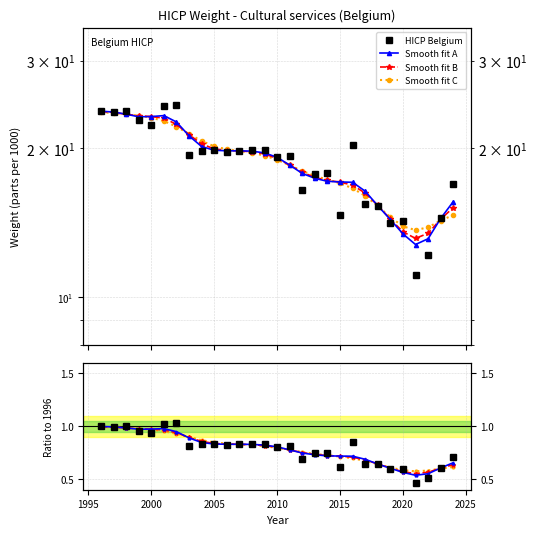

Reading left to right, extract all data points from this chart.

HICP Belgium: 1.0	1.0	1.0	1.0	0.9	1.0	1.0	0.8	0.8	0.8	0.8	0.8	0.8	0.8	0.8	0.8	0.7	0.7	0.7	0.6	0.9	0.6	0.6	0.6	0.6	0.5	0.5	0.6	0.7
Smooth fit A: 1.0	1.0	1.0	1.0	1.0	1.0	0.9	0.9	0.8	0.8	0.8	0.8	0.8	0.8	0.8	0.8	0.7	0.7	0.7	0.7	0.7	0.7	0.6	0.6	0.6	0.5	0.6	0.6	0.7
Smooth fit B: 1.0	1.0	1.0	1.0	1.0	1.0	0.9	0.9	0.9	0.8	0.8	0.8	0.8	0.8	0.8	0.8	0.8	0.7	0.7	0.7	0.7	0.7	0.6	0.6	0.6	0.6	0.6	0.6	0.6
Smooth fit C: 1.0	1.0	1.0	1.0	1.0	1.0	0.9	0.9	0.9	0.8	0.8	0.8	0.8	0.8	0.8	0.8	0.8	0.7	0.7	0.7	0.7	0.7	0.6	0.6	0.6	0.6	0.6	0.6	0.6